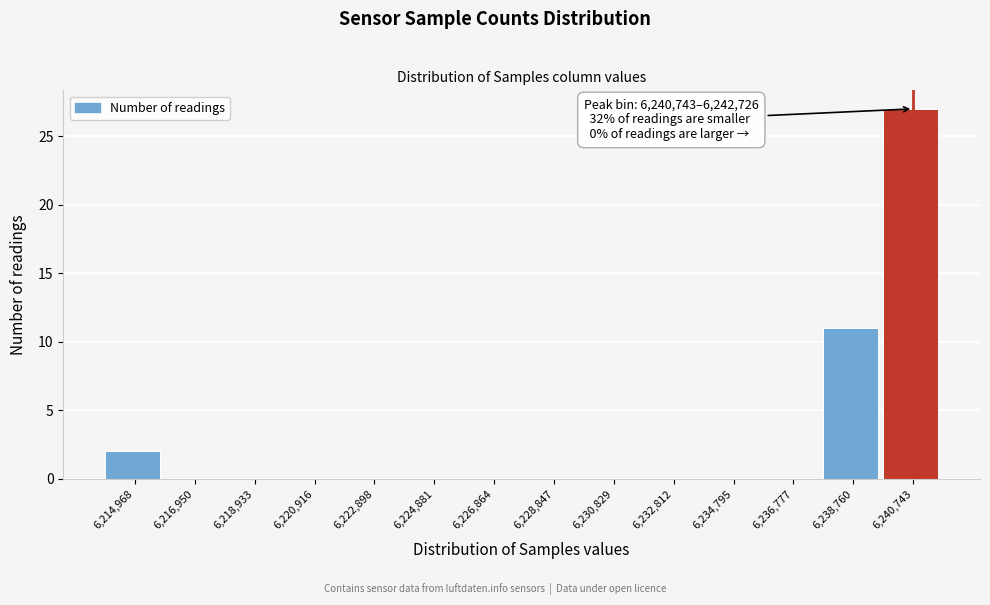

Reading left to right, transcribe all the data shown in this chart.

6,214,968=2	6,216,950=0	6,218,933=0	6,220,916=0	6,222,898=0	6,224,881=0	6,226,864=0	6,228,847=0	6,230,829=0	6,232,812=0	6,234,795=0	6,236,777=0	6,238,760=11	6,240,743=27